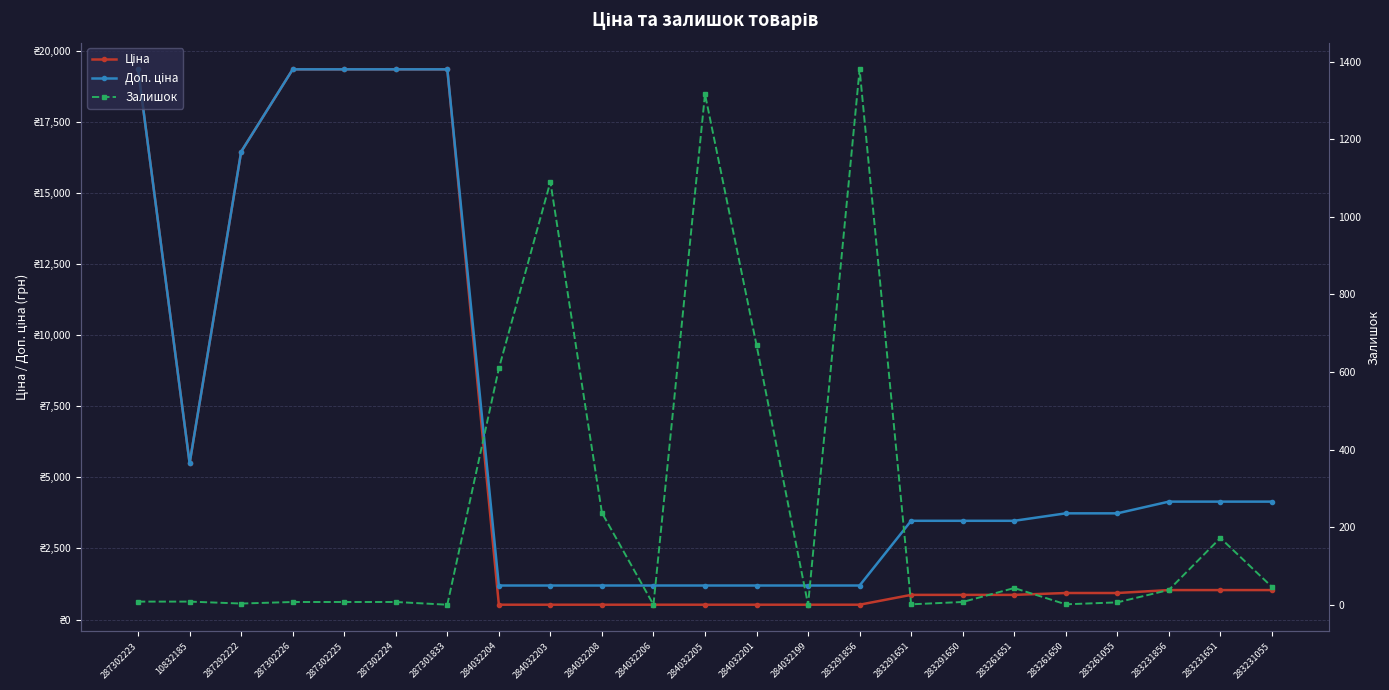

Reading left to right, what are all the values shown in this chart?

Ціна: 287302223=19343.1	10832185=5497.3	287292222=16448.2	287302226=19343.1	287302225=19343.1	287302224=19343.1	287301833=19343.1	284032204=522.2	284032203=522.2	284032208=522.2	284032206=522.2	284032205=522.2	284032201=522.2	284032199=522.2	283291856=522.2	283291651=868.0	283291650=868.0	283261651=868.0	283261650=933.5	283261055=933.5	283231856=1036.5	283231651=1036.5	283231055=1036.5
Доп. ціна: 287302223=19343.1	10832185=5497.3	287292222=16448.2	287302226=19343.1	287302225=19343.1	287302224=19343.1	287301833=19343.1	284032204=1197.0	284032203=1197.0	284032208=1197.0	284032206=1197.0	284032205=1197.0	284032201=1197.0	284032199=1197.0	283291856=1197.0	283291651=3472.1	283291650=3472.1	283261651=3472.1	283261650=3734.2	283261055=3734.2	283231856=4145.9	283231651=4145.9	283231055=4145.9
Залишок: 287302223=8.0	10832185=8.0	287292222=3.0	287302226=7.0	287302225=7.0	287302224=7.0	287301833=0.0	284032204=609.0	284032203=1090.0	284032208=237.0	284032206=0.0	284032205=1316.0	284032201=669.0	284032199=0.0	283291856=1380.0	283291651=1.0	283291650=7.0	283261651=43.0	283261650=1.0	283261055=6.0	283231856=38.0	283231651=172.0	283231055=46.0